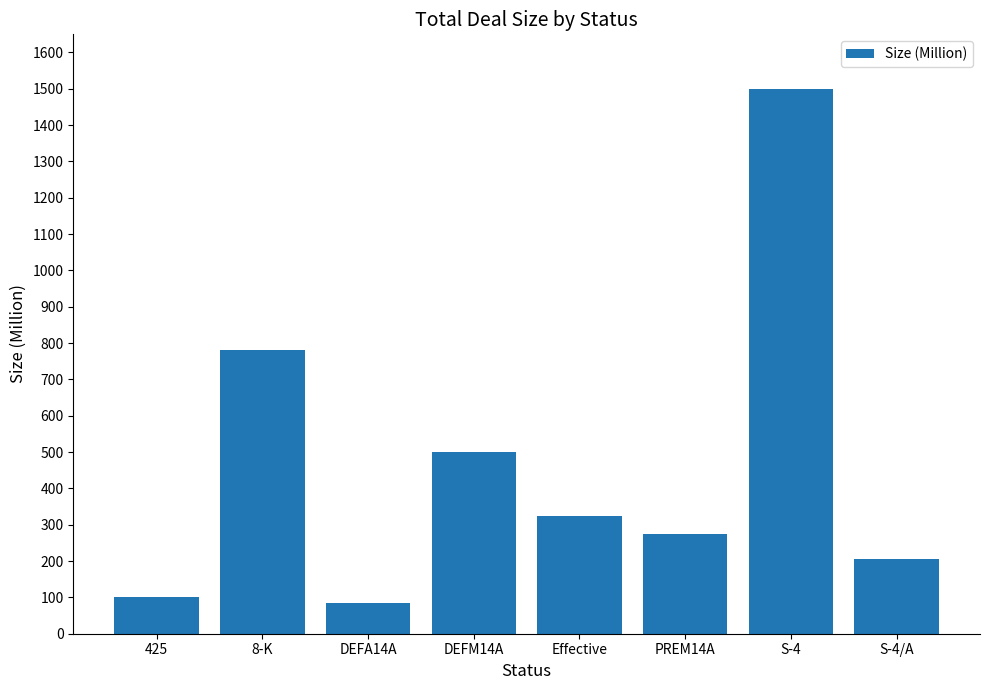

What is the change in value from 425 to DEFM14A?

+400